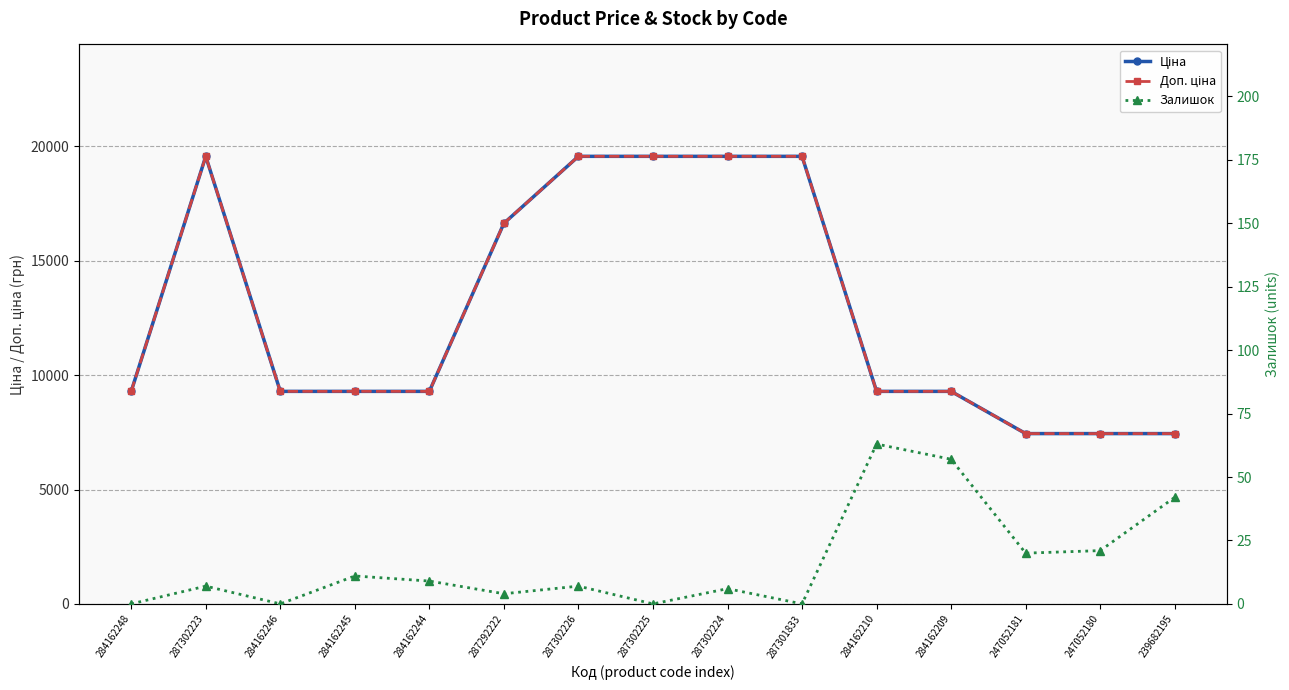

True or false: Ціна and Залишок intersect in this chart.

False